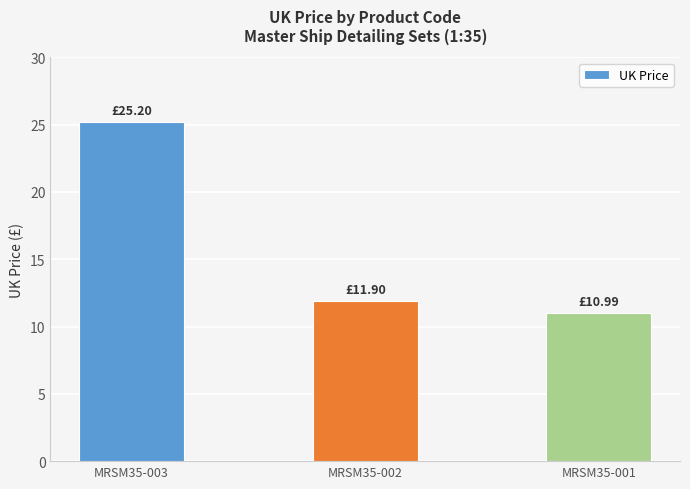

How many values exceed 11?

2